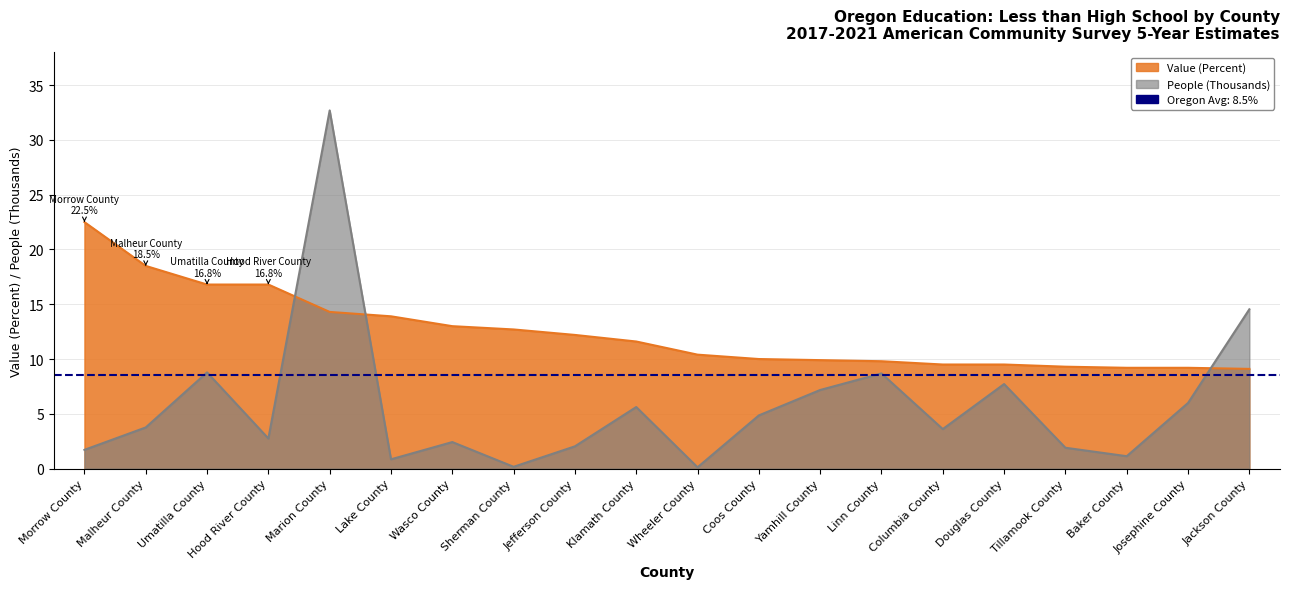

The Value (Percent) series shows 7.1 at Klamath County. True or false?

False